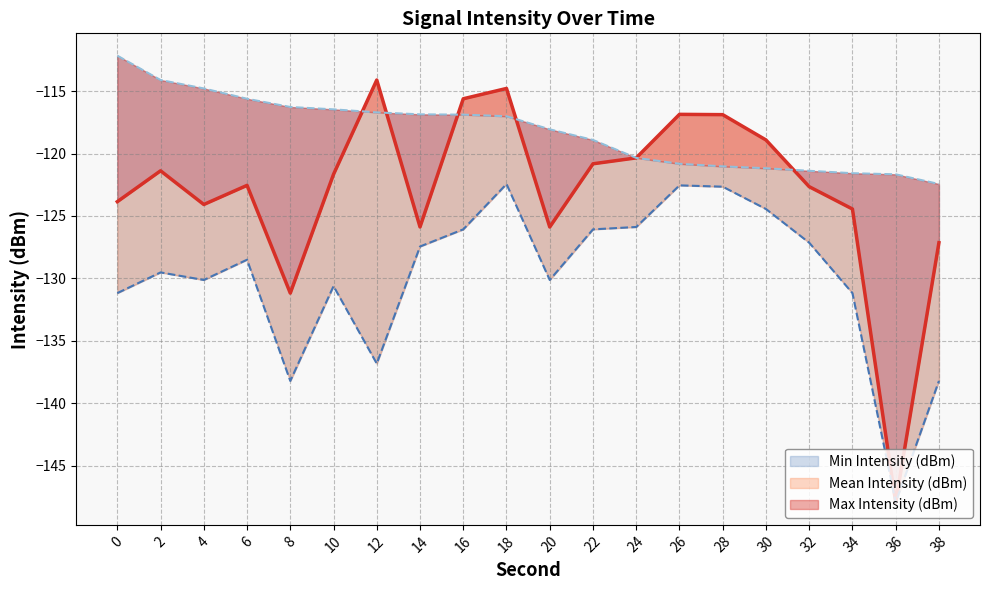

What is the difference between the maximum and minimum values in the Mean Intensity (dBm) series?

33.9